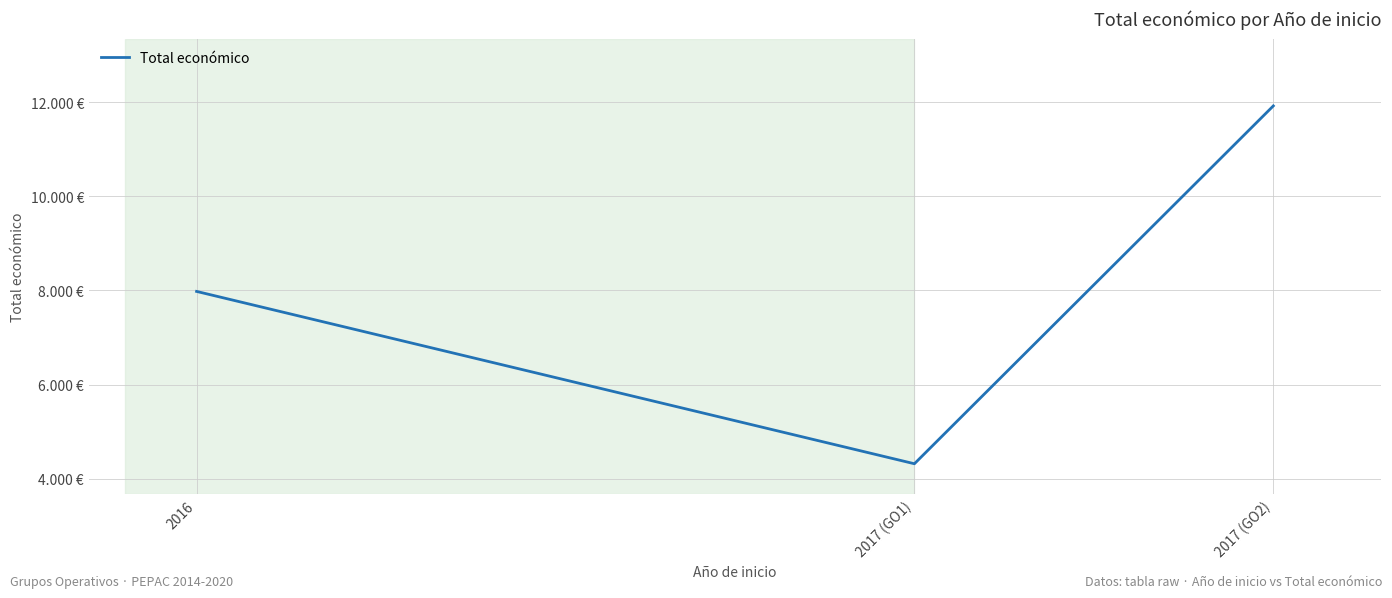

Rank the categories by value from highest to lowest.

2017 (GO2), 2016, 2017 (GO1)